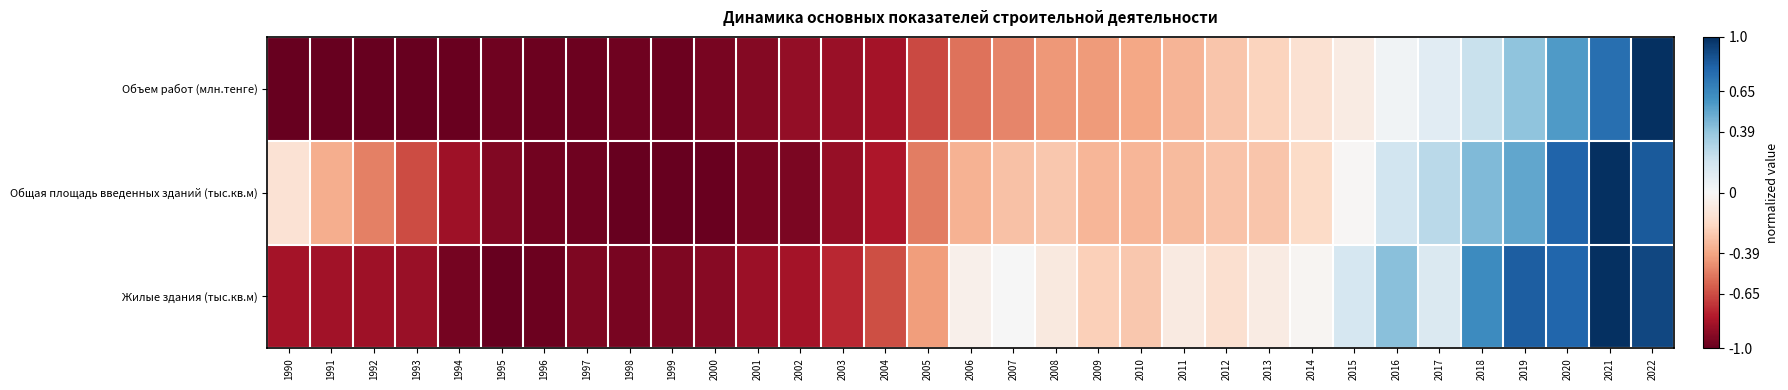

Which series has the largest range (max minus min)?

Объем работ (млн.тенге)